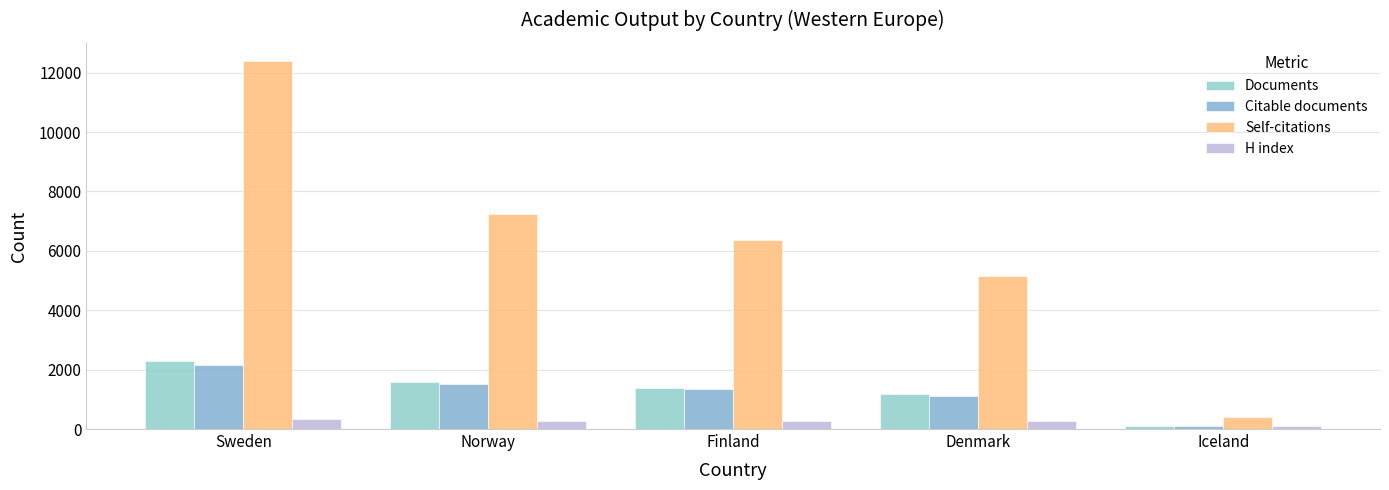

Rank the series by their maximum value, from lowest to highest.

H index, Citable documents, Documents, Self-citations